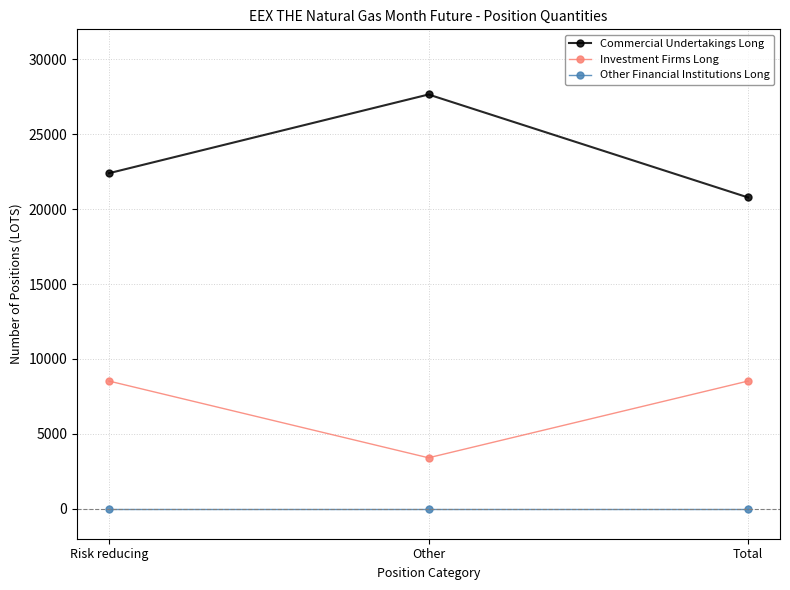

What position from the left is Other?

2